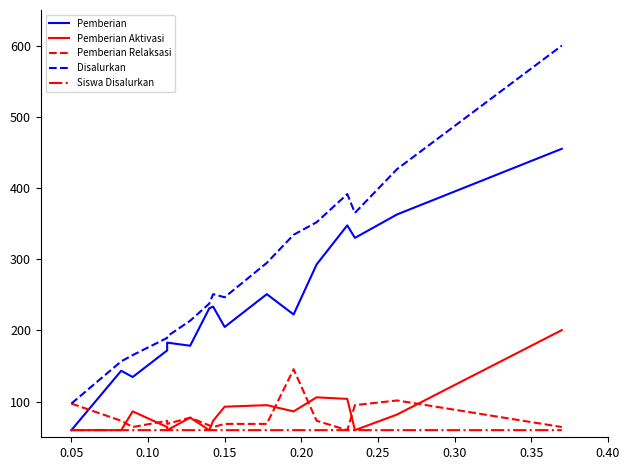

The value of Pemberian at 0.05 is 97.1. True or false?

False